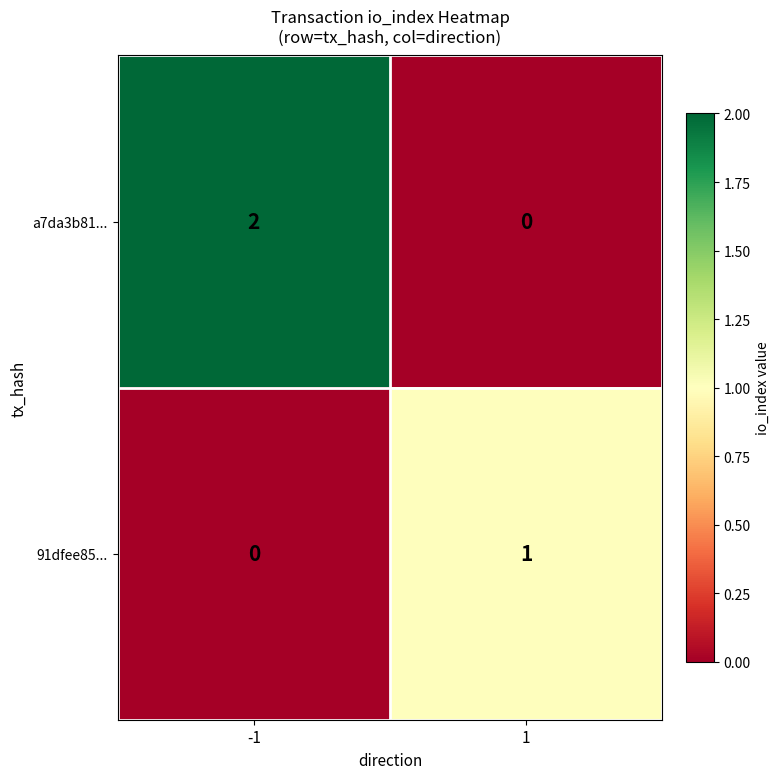

Reading left to right, what are all the values shown in this chart?

a7da3b81...: 2	0
91dfee85...: 0	1